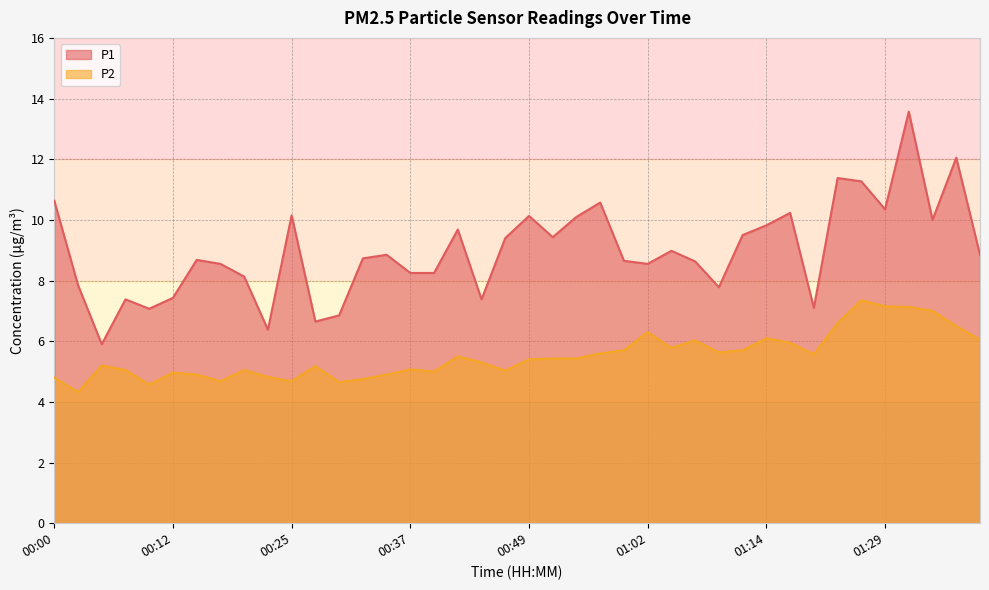

What value does the P1 series have at 00:02?

7.8